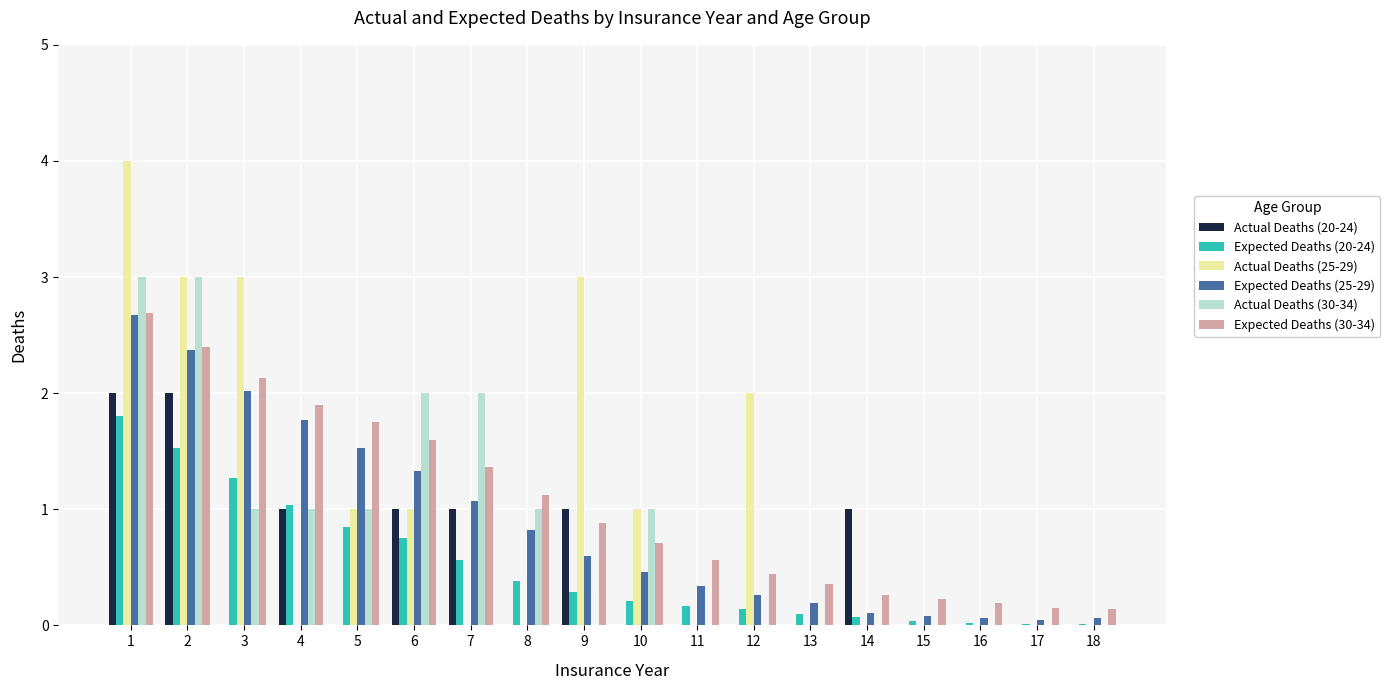

Which series has the widest spread of values?

Actual Deaths (25-29)